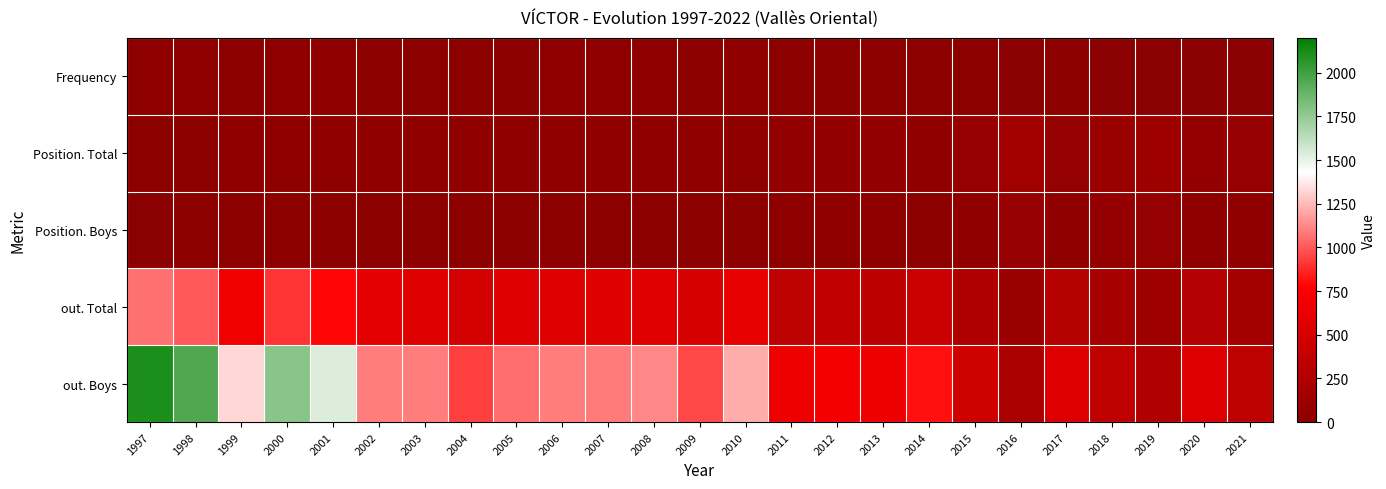

List the series in order of their peak value, highest first.

out. Boys, out. Total, Position. Total, Position. Boys, Frequency